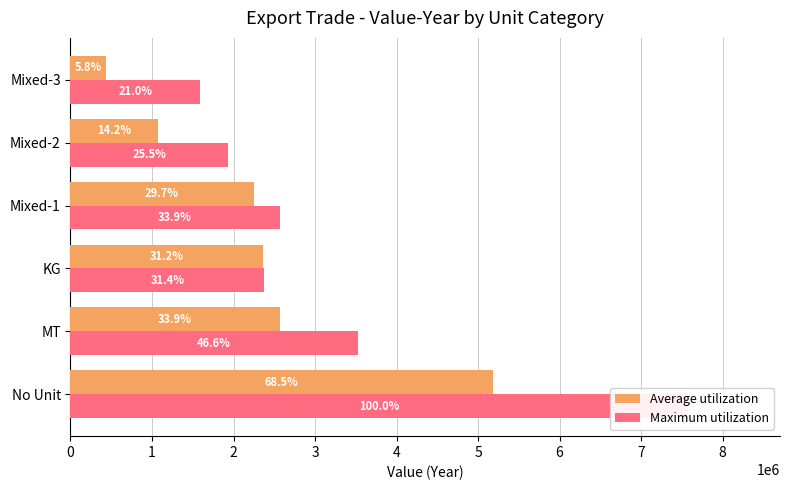

Between Mixed-1 and Mixed-3, which series saw the biggest shift?

Average utilization